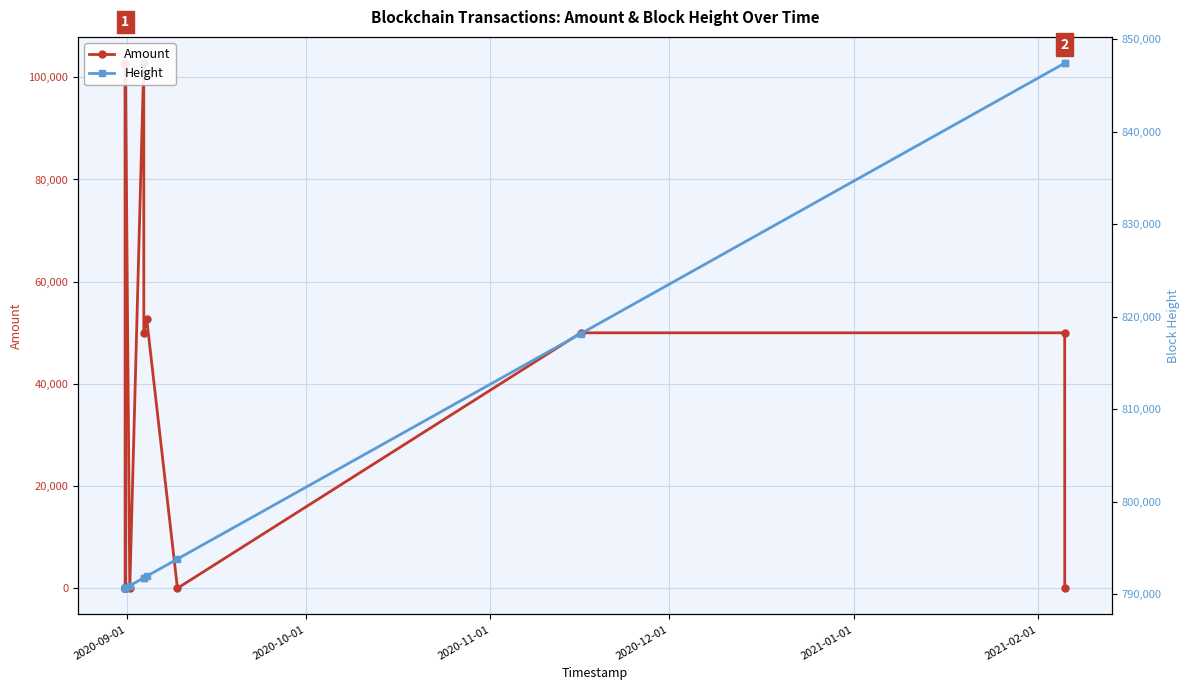

How many data points in Height are less than 791782?

6